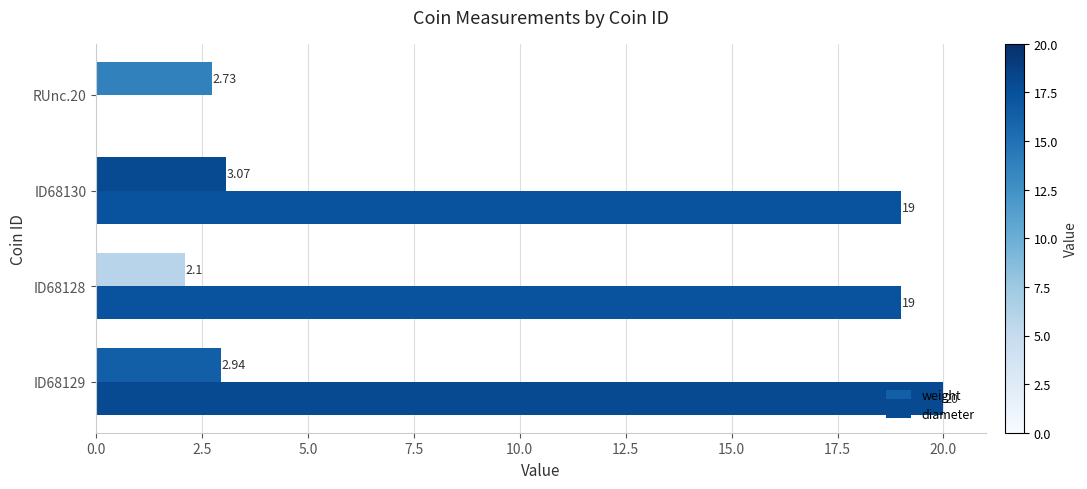

What is the sum of all diameter values?

58.0